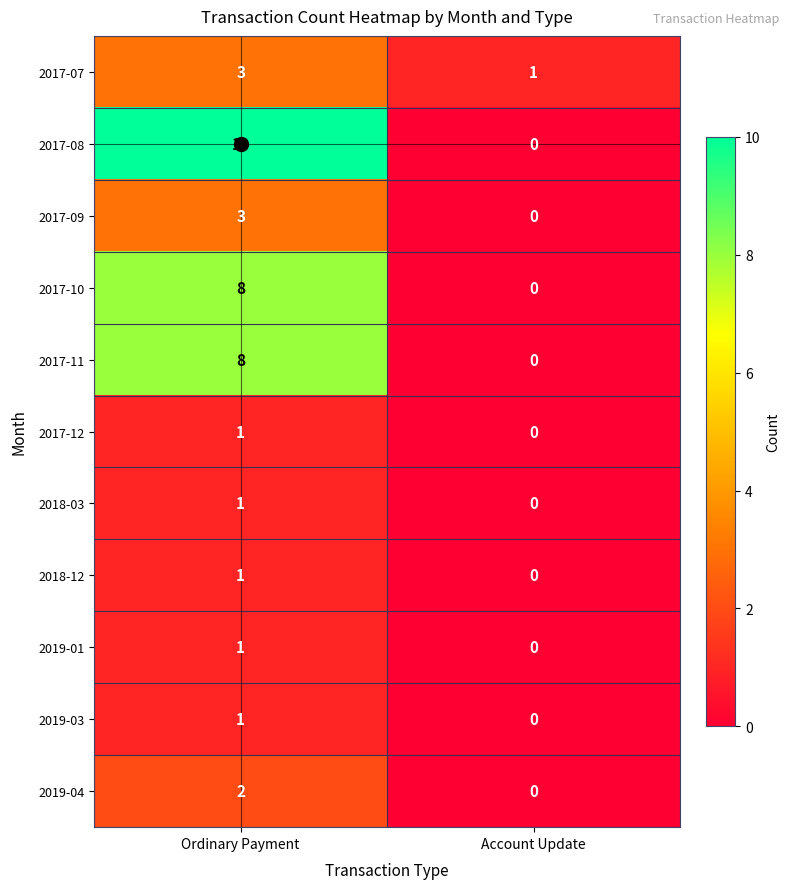

Which series has the largest total across all categories?

2017-08